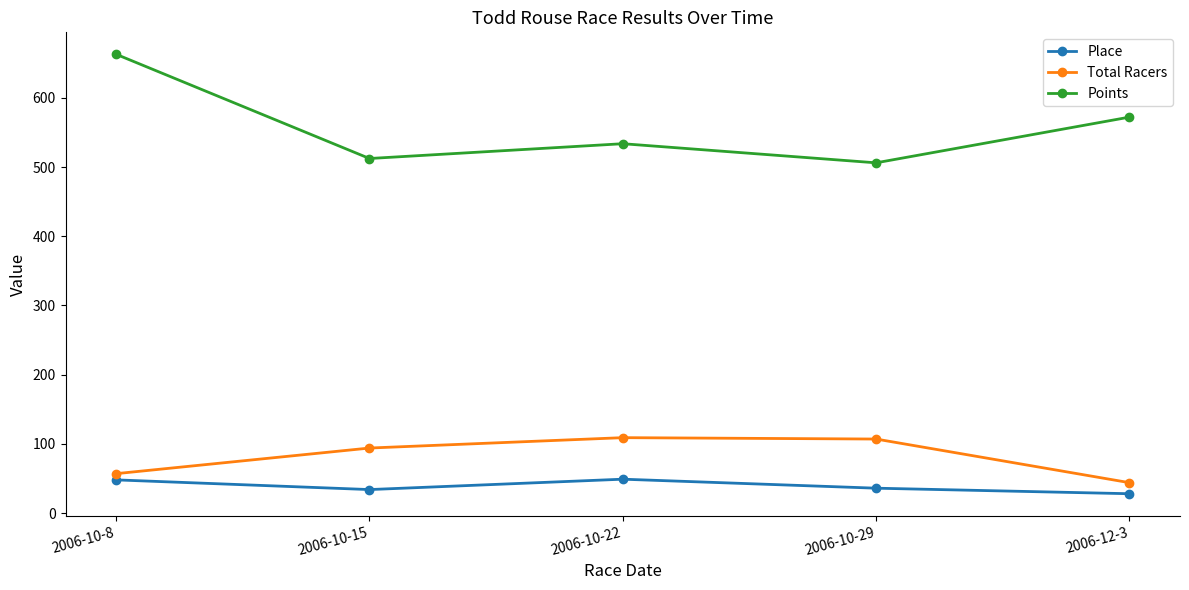

True or false: Total Racers has a value of 84.8 at 2006-10-8.

False